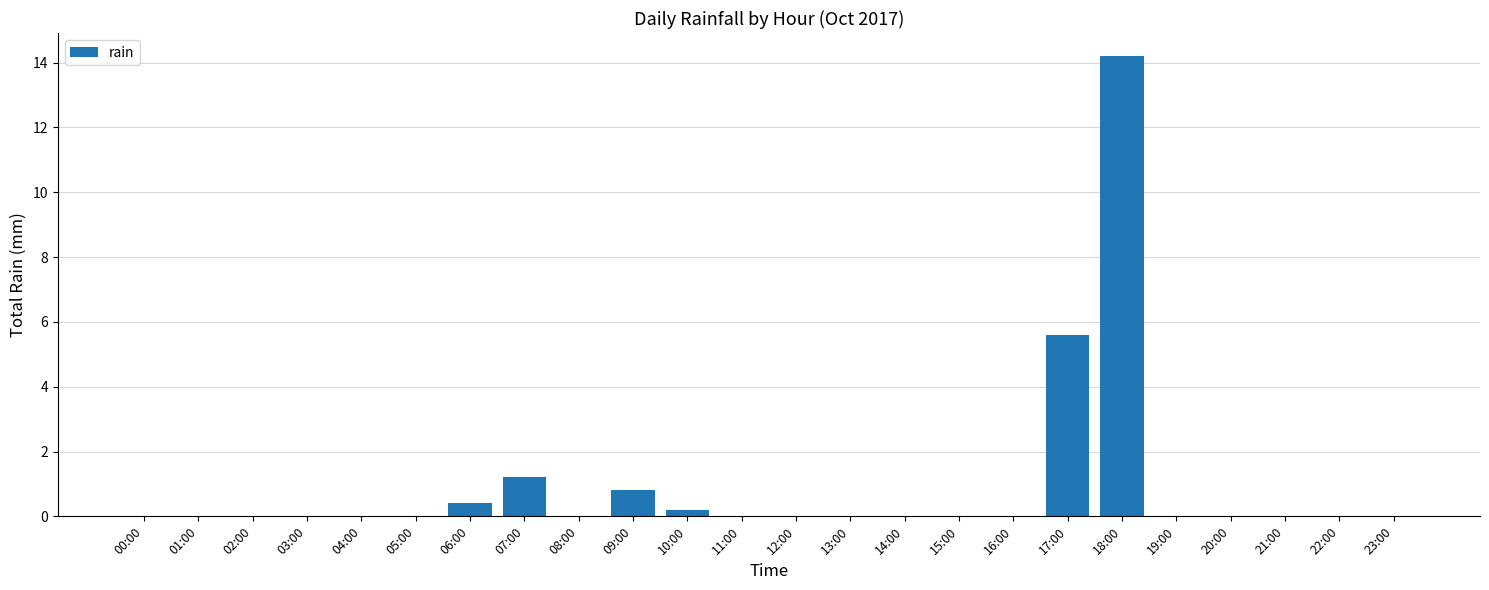

The value at 20:00 is 5.8. True or false?

False